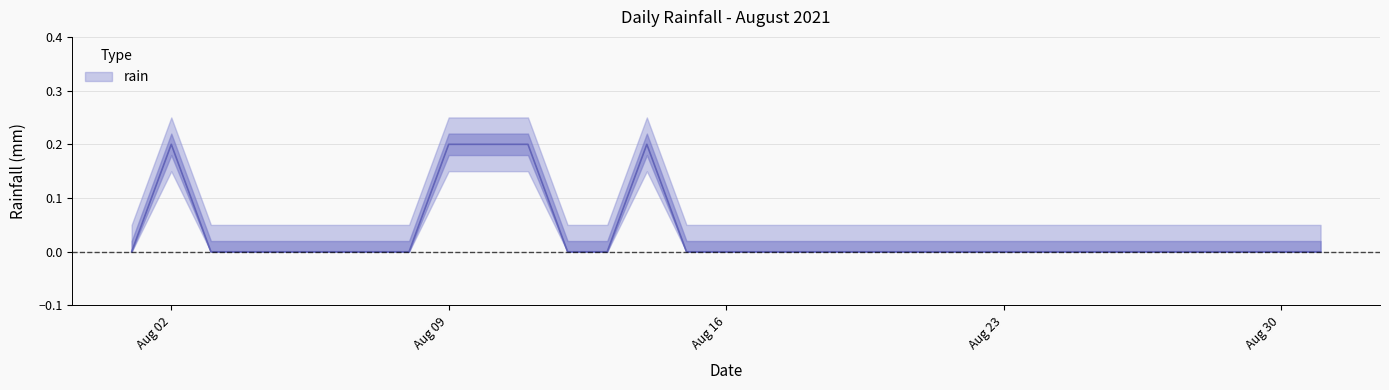

What is the difference between the values at 2021-08-22 and 2021-08-14?

0.2